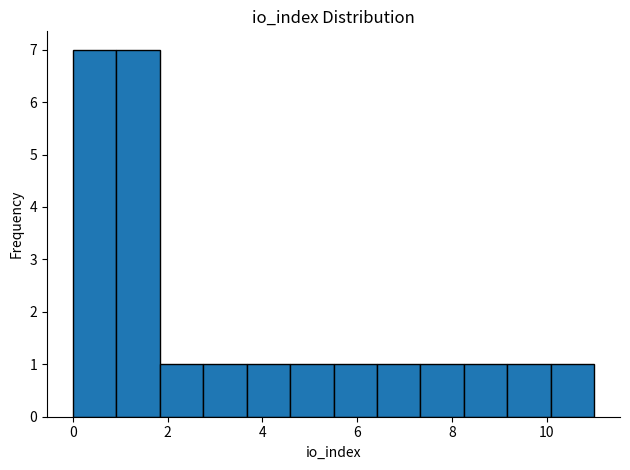

Reading left to right, list every bar in this chart as the range it spans on the x-axis followed by its height. Neither the bar edges nor the heights are printed on the chart, so give them approximately, as read against the axes.

0.0 to 1.0: 7
1.0 to 1.8: 7
1.8 to 2.8: 1
2.8 to 3.6: 1
3.6 to 4.6: 1
4.6 to 5.6: 1
5.6 to 6.4: 1
6.4 to 7.4: 1
7.4 to 8.2: 1
8.2 to 9.2: 1
9.2 to 10.0: 1
10.0 to 11.0: 1